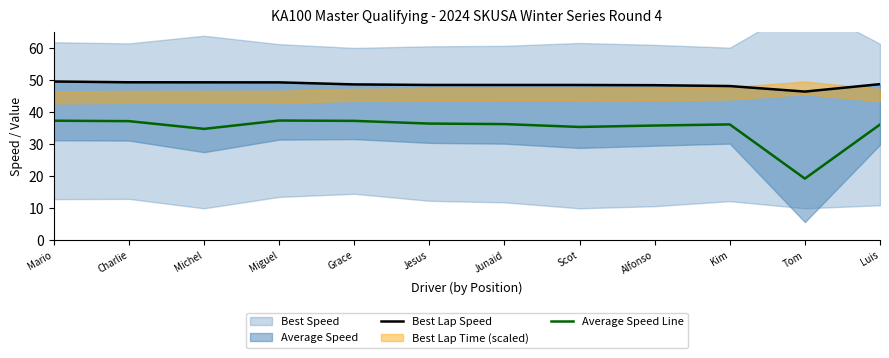

Reading left to right, list all the values displayed in this chart.

Best Lap Speed: Mario=49.6	Charlie=49.3	Michel=49.3	Miguel=49.3	Grace=48.6	Jesus=48.5	Junaid=48.5	Scot=48.5	Alfonso=48.4	Kim=48.1	Tom=46.4	Luis=48.7
Average Speed Line: Mario=37.3	Charlie=37.2	Michel=34.8	Miguel=37.4	Grace=37.3	Jesus=36.4	Junaid=36.3	Scot=35.4	Alfonso=35.8	Kim=36.2	Tom=19.3	Luis=36.1